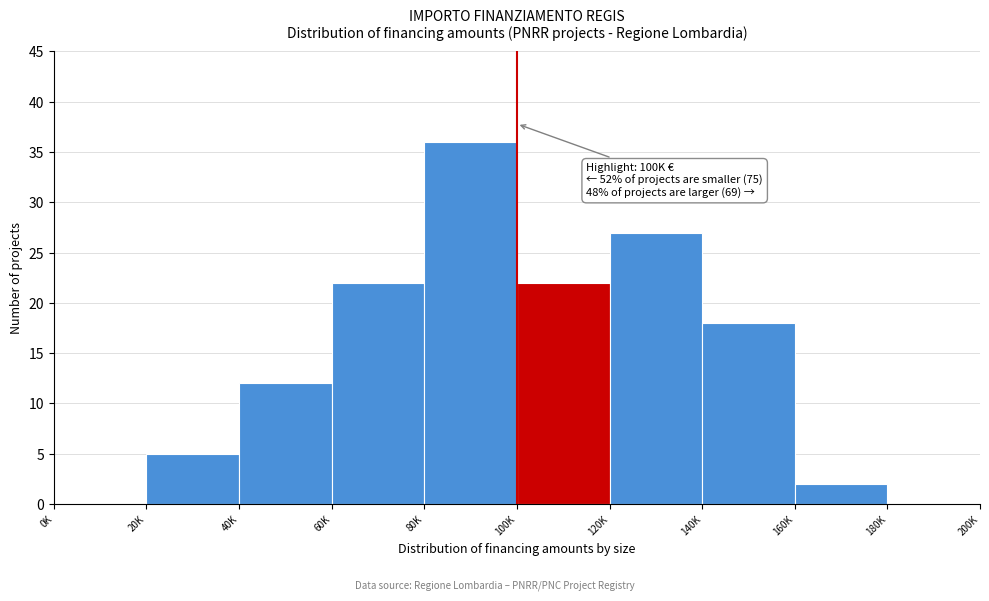

Reading left to right, transcribe all the data shown in this chart.

0K=0	20K=5	40K=12	60K=22	80K=36	100K=22	120K=27	140K=18	160K=2	180K=0